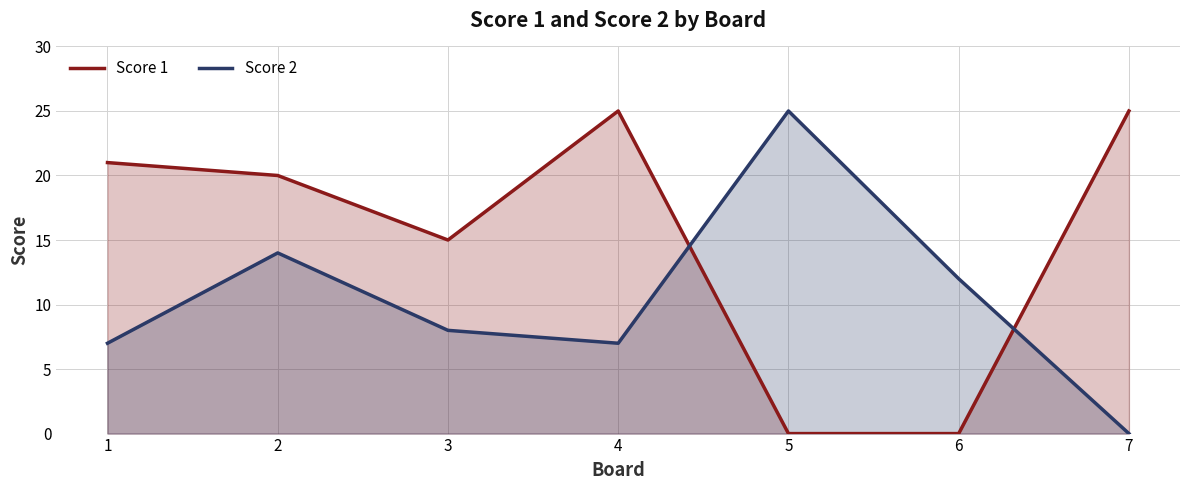

How many lines are shown in the chart?

2